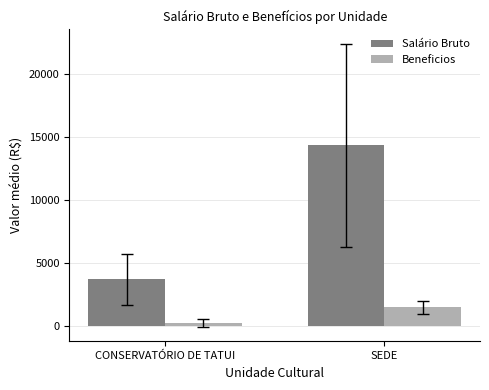

Rank the series by their average value, from lowest to highest.

Beneficios, Salário Bruto